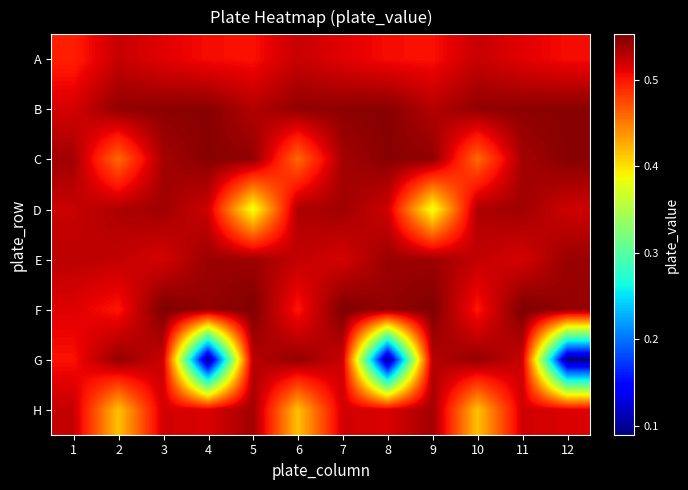

Which series has the largest range (max minus min)?

G